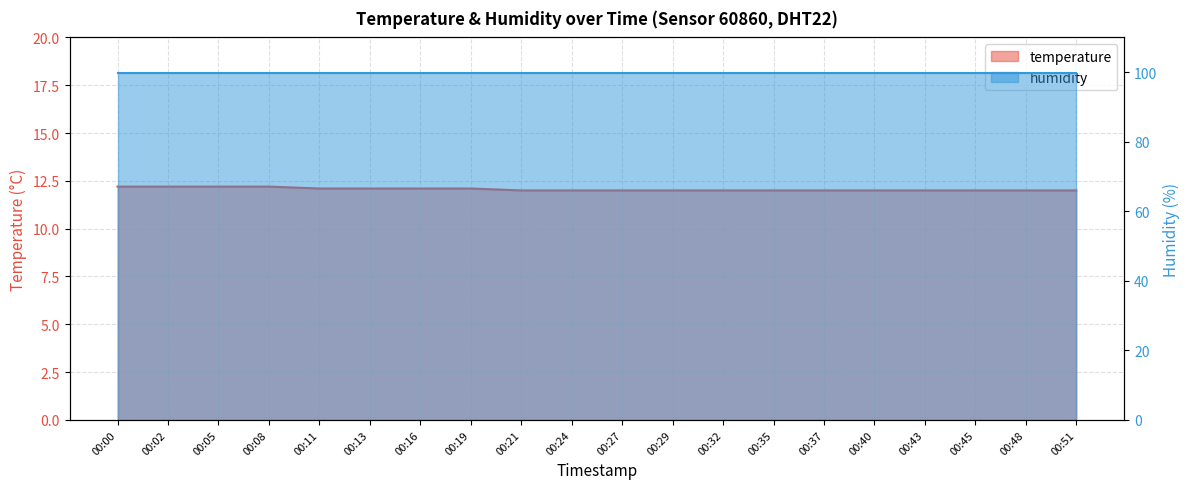

True or false: the data shows 12.1 at 00:16.

True